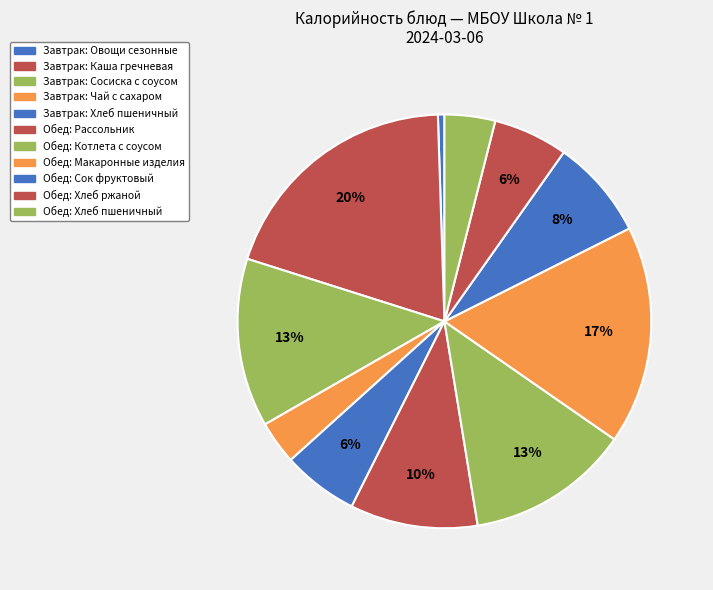

Is there a majority slice in this chart?

No